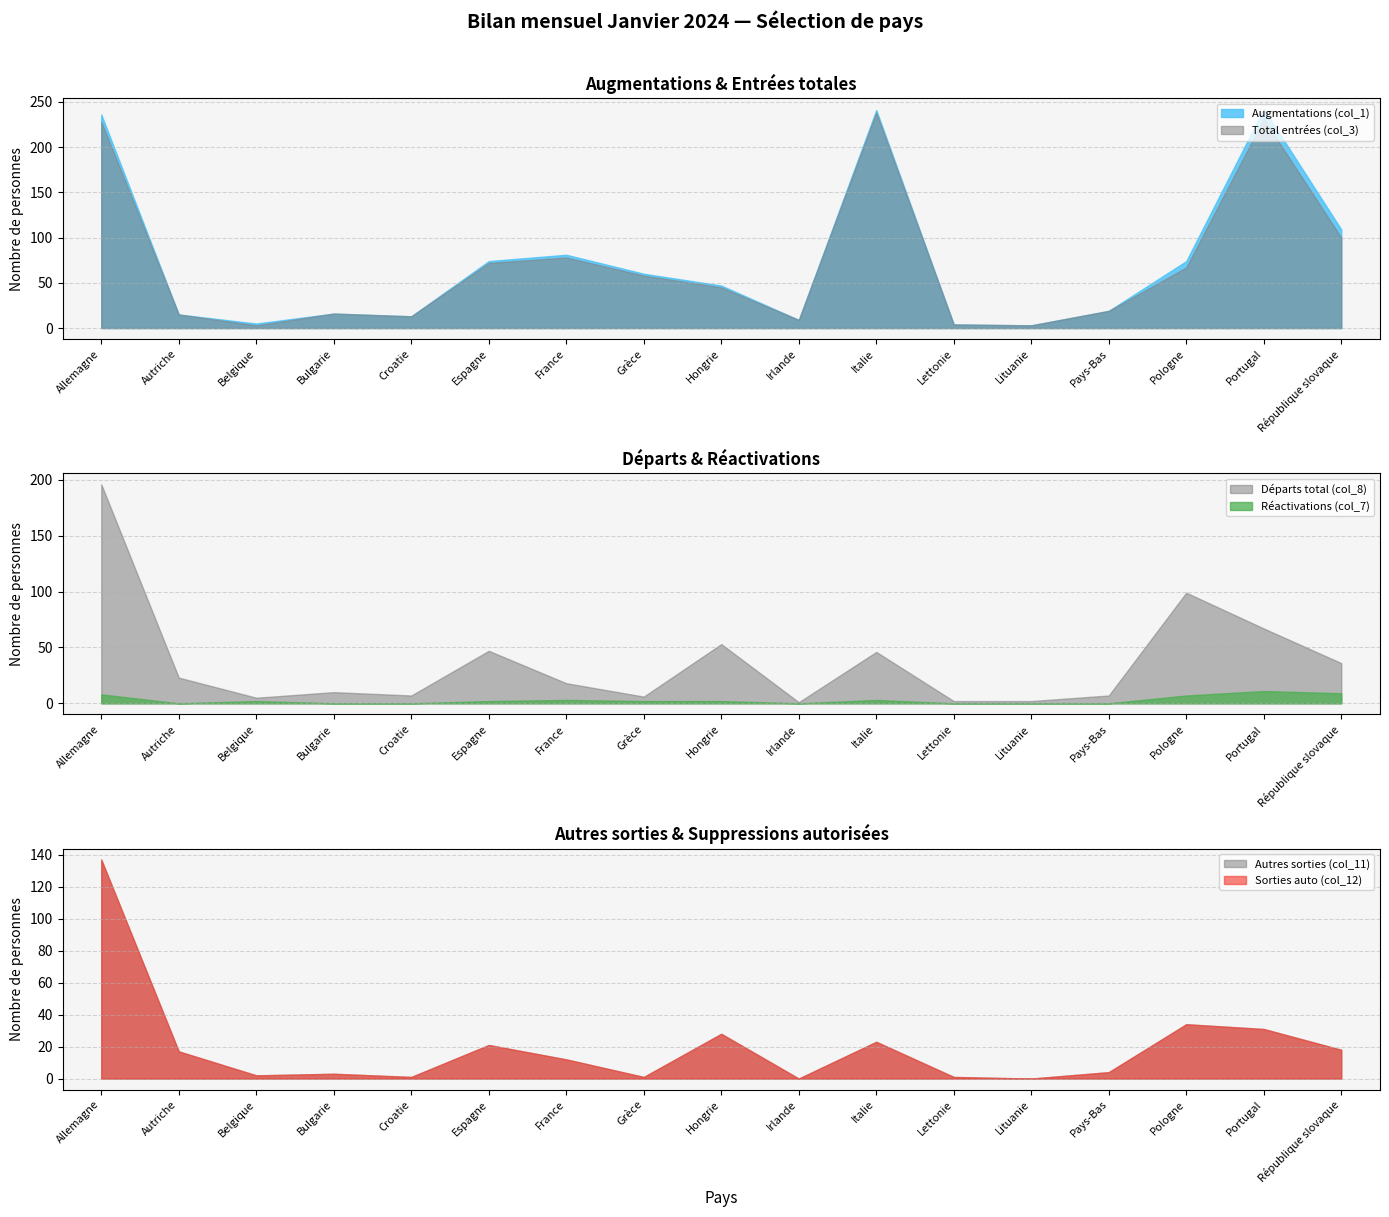

At which category does Départs total (col_8) reach its first local valley?

Belgique